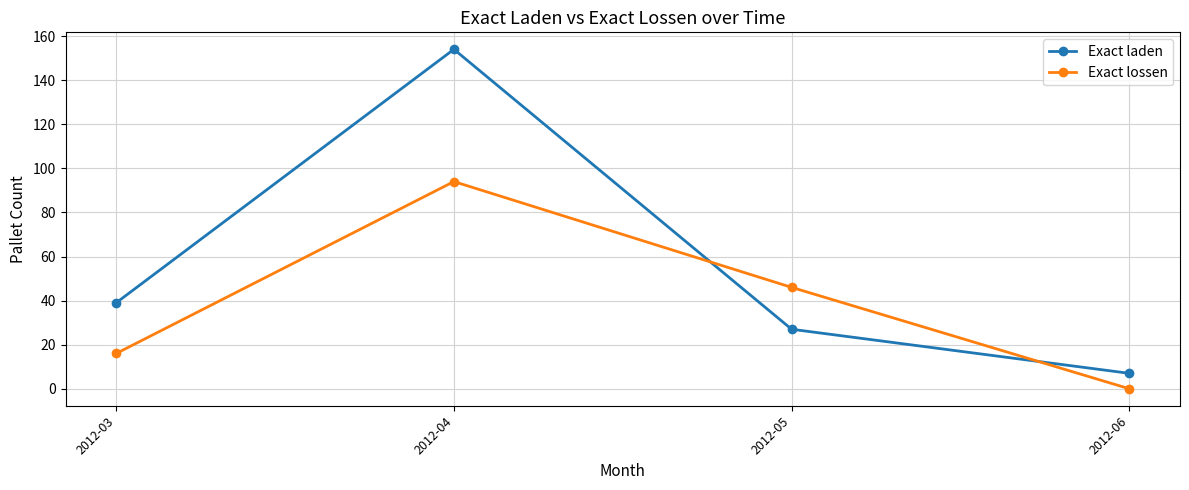

How many categories are shown in the chart?

4